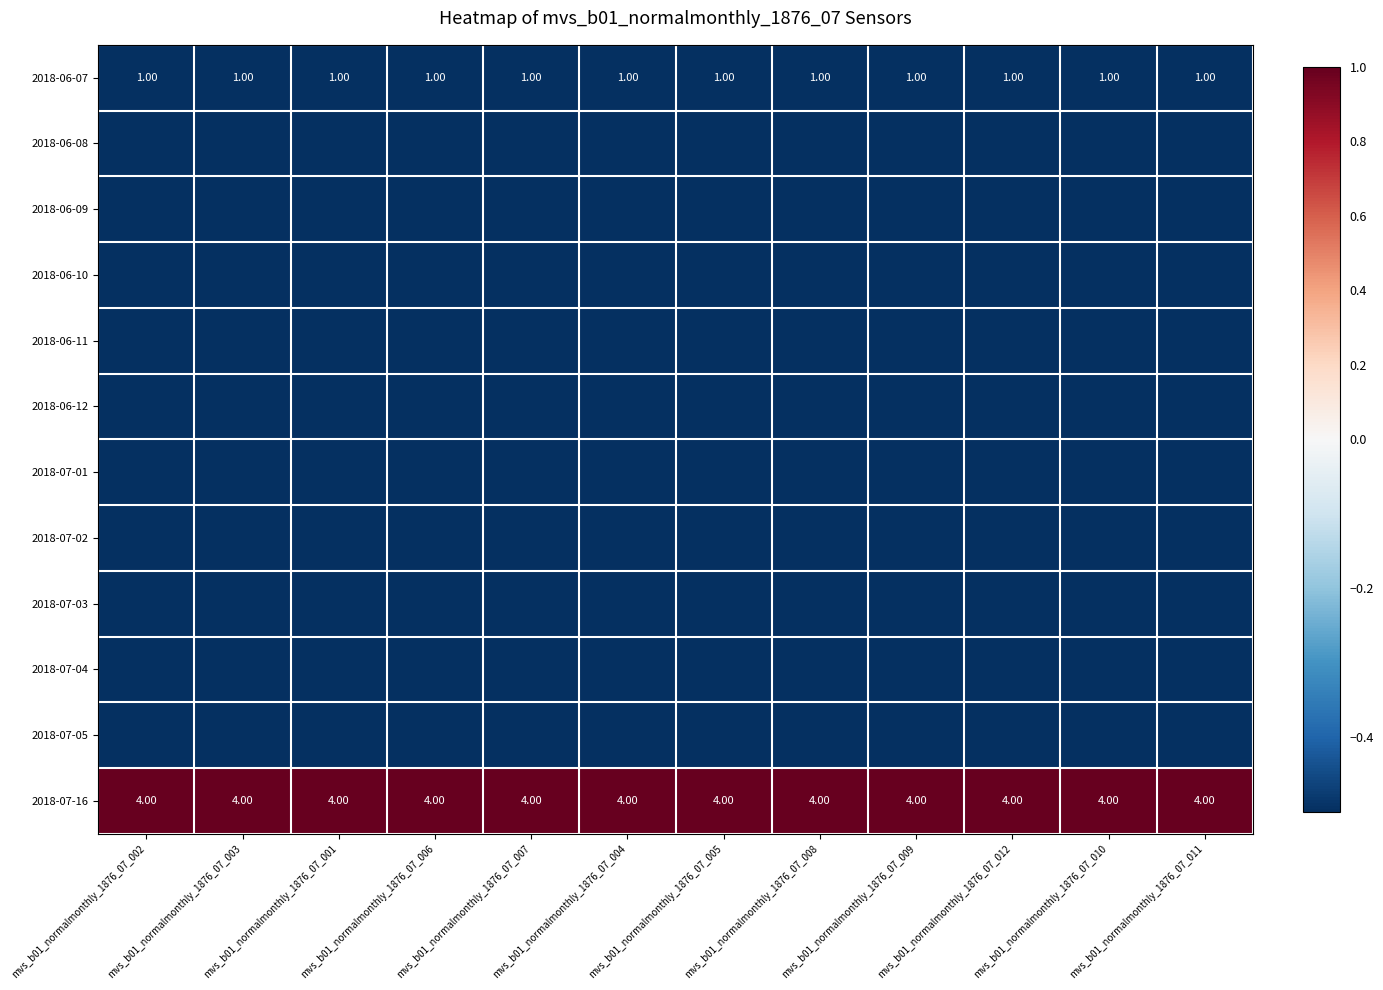

Which has a higher value, mvs_b01_normalmonthly_1876_07_008 or mvs_b01_normalmonthly_1876_07_012?

mvs_b01_normalmonthly_1876_07_008